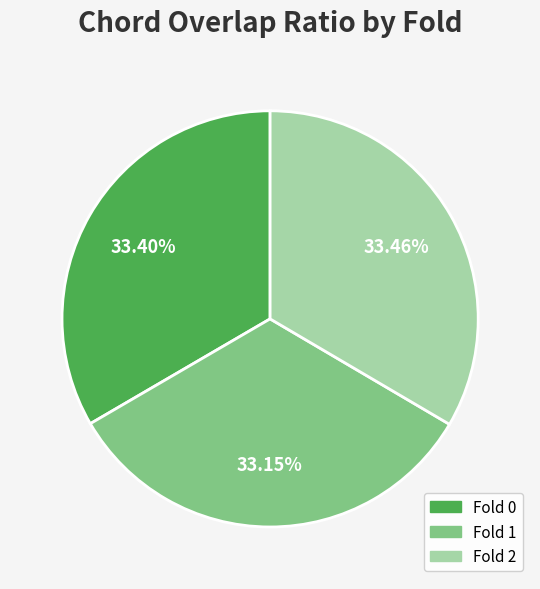

How many slices are in this pie chart?

3